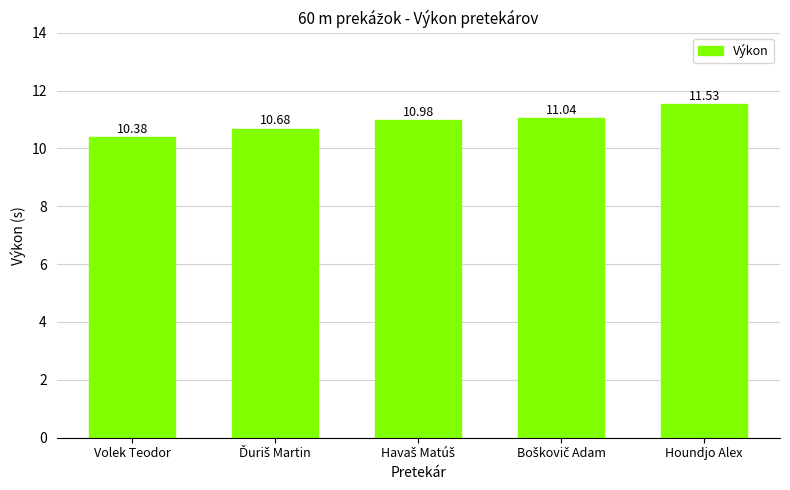

At which label is the value closest to 10?

Volek Teodor